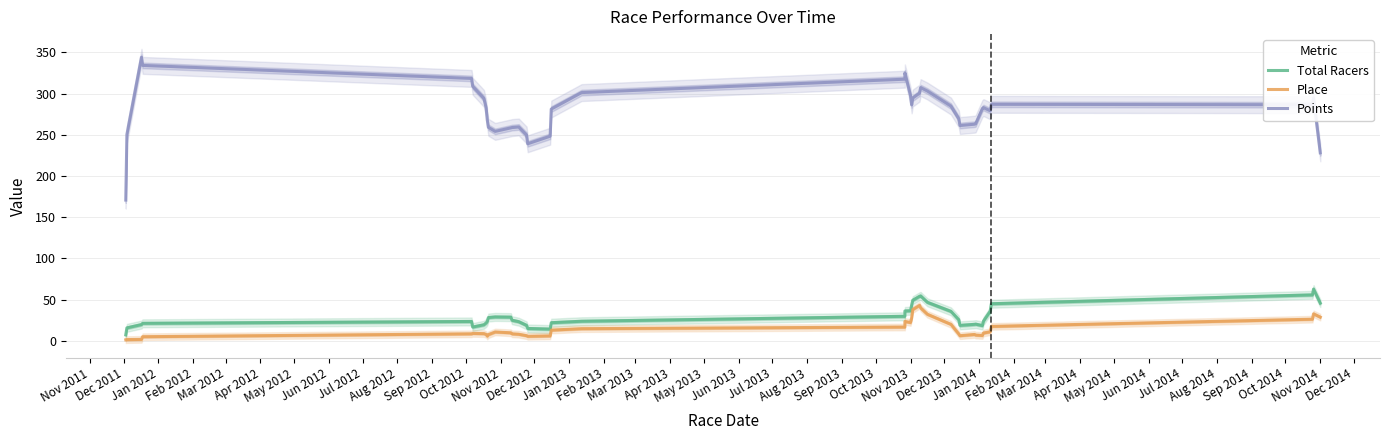

In Points, how many points are higher than both neighbors (excluding endpoints)?

7